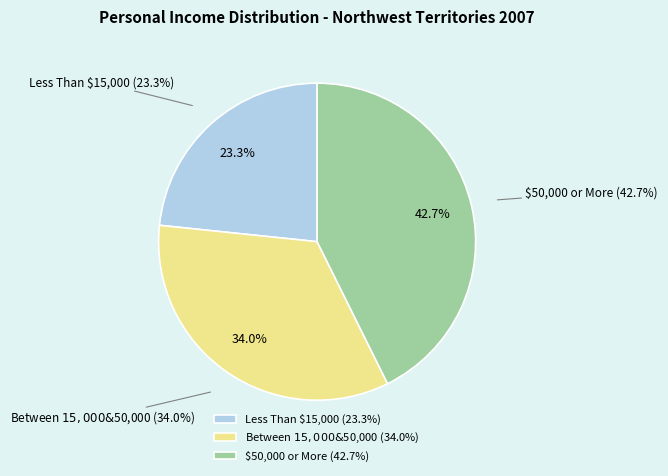

To the nearest percent, what percentage of the pie is Less Than $15,000?

23%